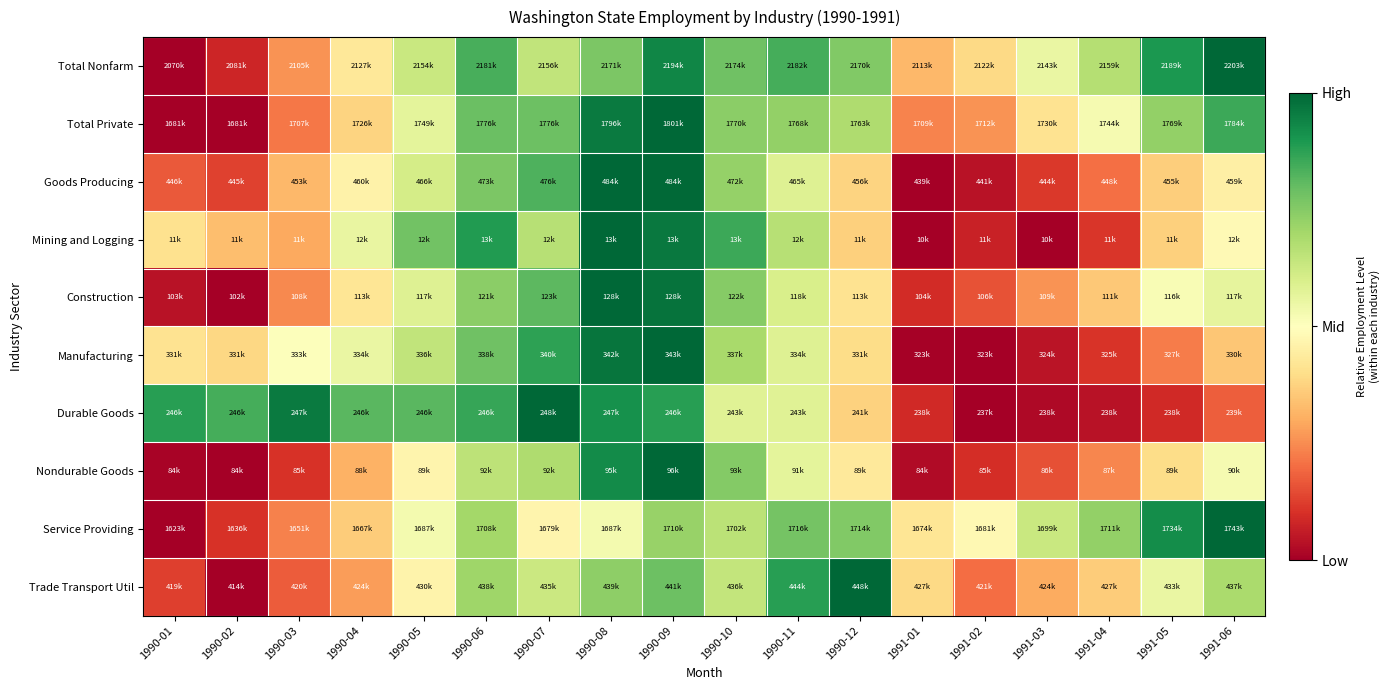

Reading left to right, list all the values displayed in this chart.

Total Nonfarm: 1990-01=0.0	1990-02=0.1	1990-03=0.3	1990-04=0.4	1990-05=0.6	1990-06=0.8	1990-07=0.6	1990-08=0.8	1990-09=0.9	1990-10=0.8	1990-11=0.8	1990-12=0.8	1991-01=0.3	1991-02=0.4	1991-03=0.6	1991-04=0.7	1991-05=0.9	1991-06=1.0
Total Private: 1990-01=0.0	1990-02=0.0	1990-03=0.2	1990-04=0.4	1990-05=0.6	1990-06=0.8	1990-07=0.8	1990-08=1.0	1990-09=1.0	1990-10=0.7	1990-11=0.7	1990-12=0.7	1991-01=0.2	1991-02=0.3	1991-03=0.4	1991-04=0.5	1991-05=0.7	1991-06=0.9
Goods Producing: 1990-01=0.2	1990-02=0.1	1990-03=0.3	1990-04=0.5	1990-05=0.6	1990-06=0.8	1990-07=0.8	1990-08=1.0	1990-09=1.0	1990-10=0.7	1990-11=0.6	1990-12=0.4	1991-01=0.0	1991-02=0.0	1991-03=0.1	1991-04=0.2	1991-05=0.4	1991-06=0.5
Mining and Logging: 1990-01=0.4	1990-02=0.3	1990-03=0.3	1990-04=0.6	1990-05=0.8	1990-06=0.9	1990-07=0.7	1990-08=1.0	1990-09=1.0	1990-10=0.9	1990-11=0.7	1990-12=0.4	1991-01=0.0	1991-02=0.1	1991-03=0.0	1991-04=0.1	1991-05=0.4	1991-06=0.5
Construction: 1990-01=0.0	1990-02=0.0	1990-03=0.2	1990-04=0.4	1990-05=0.6	1990-06=0.7	1990-07=0.8	1990-08=1.0	1990-09=1.0	1990-10=0.7	1990-11=0.6	1990-12=0.4	1991-01=0.1	1991-02=0.2	1991-03=0.3	1991-04=0.4	1991-05=0.5	1991-06=0.6
Manufacturing: 1990-01=0.4	1990-02=0.4	1990-03=0.5	1990-04=0.6	1990-05=0.6	1990-06=0.8	1990-07=0.9	1990-08=1.0	1990-09=1.0	1990-10=0.7	1990-11=0.6	1990-12=0.4	1991-01=0.0	1991-02=0.0	1991-03=0.0	1991-04=0.1	1991-05=0.2	1991-06=0.3
Durable Goods: 1990-01=0.9	1990-02=0.8	1990-03=1.0	1990-04=0.8	1990-05=0.8	1990-06=0.9	1990-07=1.0	1990-08=0.9	1990-09=0.9	1990-10=0.6	1990-11=0.6	1990-12=0.4	1991-01=0.1	1991-02=0.0	1991-03=0.0	1991-04=0.0	1991-05=0.1	1991-06=0.2
Nondurable Goods: 1990-01=0.0	1990-02=0.0	1990-03=0.1	1990-04=0.3	1990-05=0.5	1990-06=0.7	1990-07=0.7	1990-08=0.9	1990-09=1.0	1990-10=0.8	1990-11=0.6	1990-12=0.4	1991-01=0.0	1991-02=0.1	1991-03=0.2	1991-04=0.2	1991-05=0.4	1991-06=0.5
Service Providing: 1990-01=0.0	1990-02=0.1	1990-03=0.2	1990-04=0.4	1990-05=0.5	1990-06=0.7	1990-07=0.5	1990-08=0.5	1990-09=0.7	1990-10=0.7	1990-11=0.8	1990-12=0.8	1991-01=0.4	1991-02=0.5	1991-03=0.6	1991-04=0.7	1991-05=0.9	1991-06=1.0
Trade Transport Util: 1990-01=0.1	1990-02=0.0	1990-03=0.2	1990-04=0.3	1990-05=0.5	1990-06=0.7	1990-07=0.6	1990-08=0.7	1990-09=0.8	1990-10=0.6	1990-11=0.9	1990-12=1.0	1991-01=0.4	1991-02=0.2	1991-03=0.3	1991-04=0.4	1991-05=0.6	1991-06=0.7